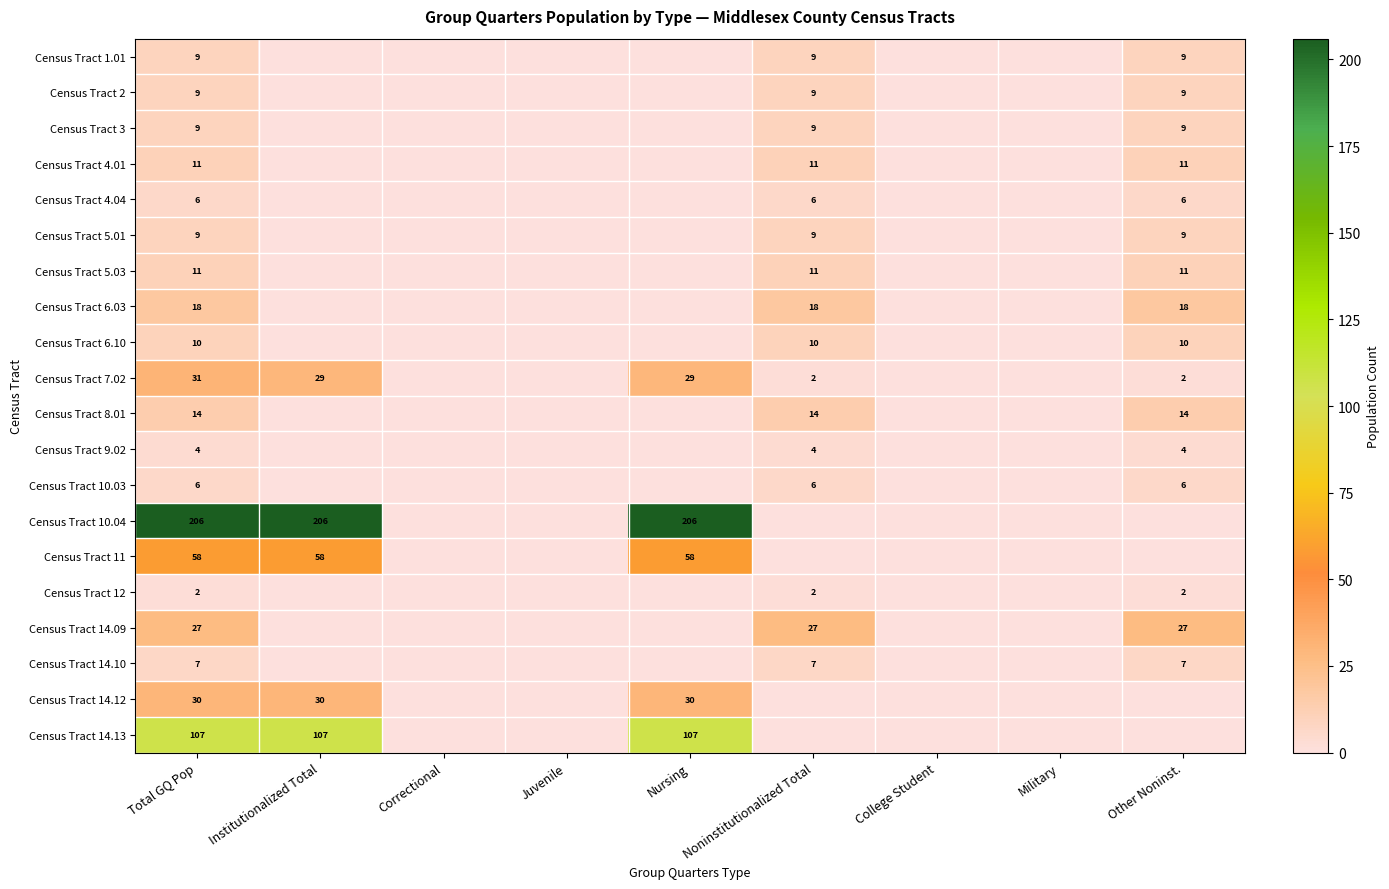

List the series in order of their peak value, highest first.

Census Tract 10.04, Census Tract 14.13, Census Tract 11, Census Tract 7.02, Census Tract 14.12, Census Tract 14.09, Census Tract 6.03, Census Tract 8.01, Census Tract 4.01, Census Tract 5.03, Census Tract 6.10, Census Tract 1.01, Census Tract 2, Census Tract 3, Census Tract 5.01, Census Tract 14.10, Census Tract 4.04, Census Tract 10.03, Census Tract 9.02, Census Tract 12